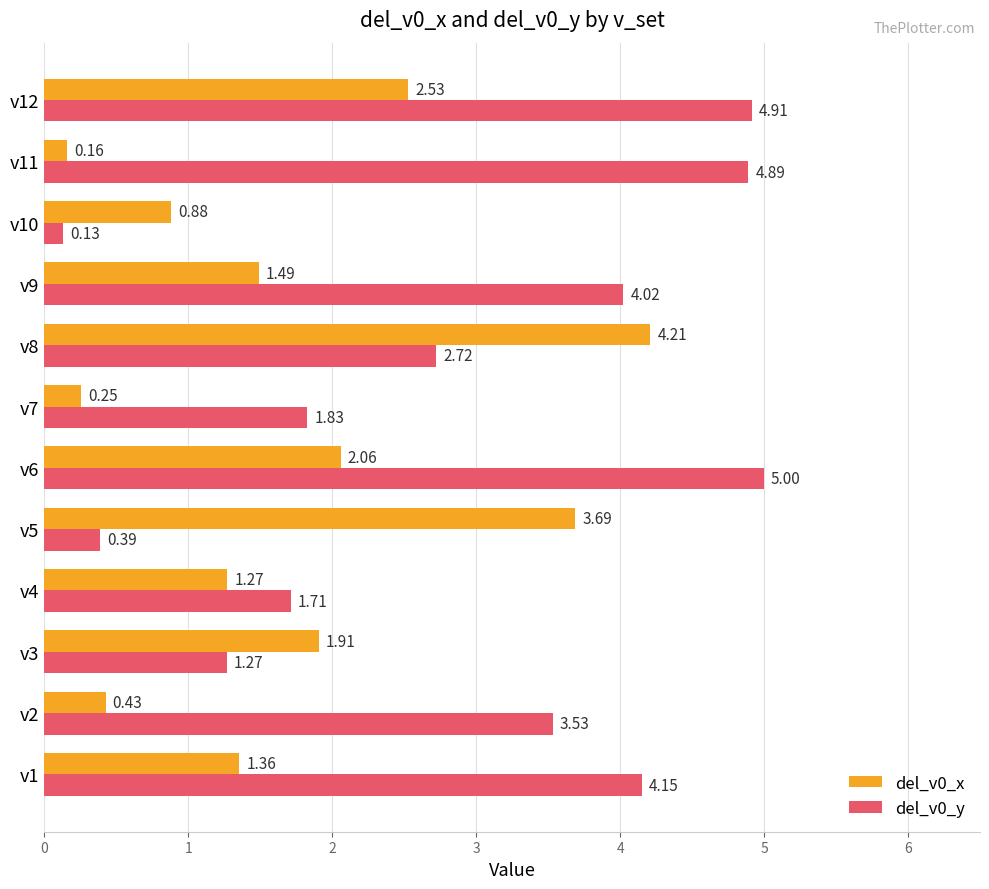

Which series has the largest total across all categories?

del_v0_y